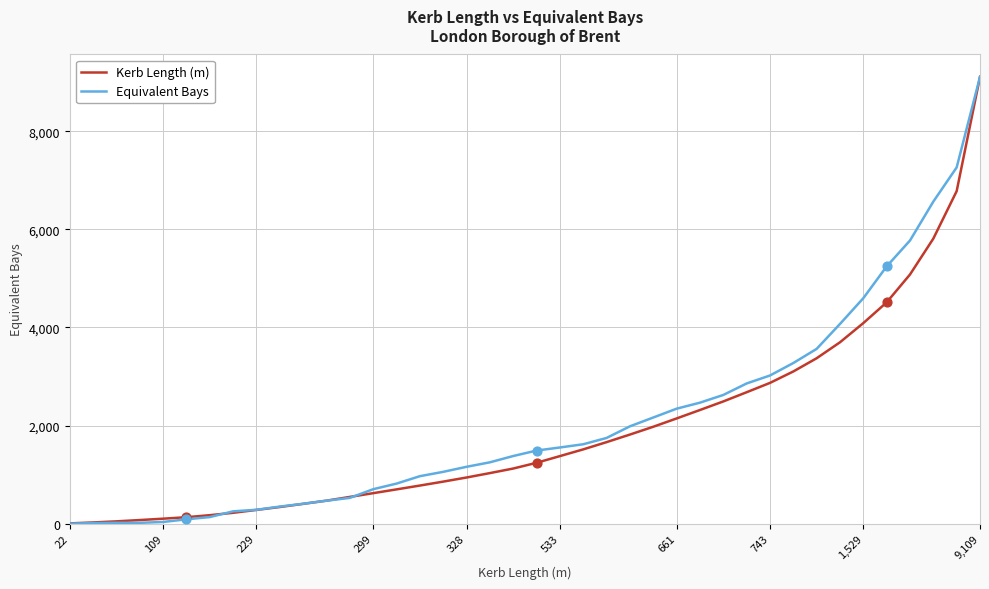

What is the maximum value for Kerb Length (m)?

9109.0